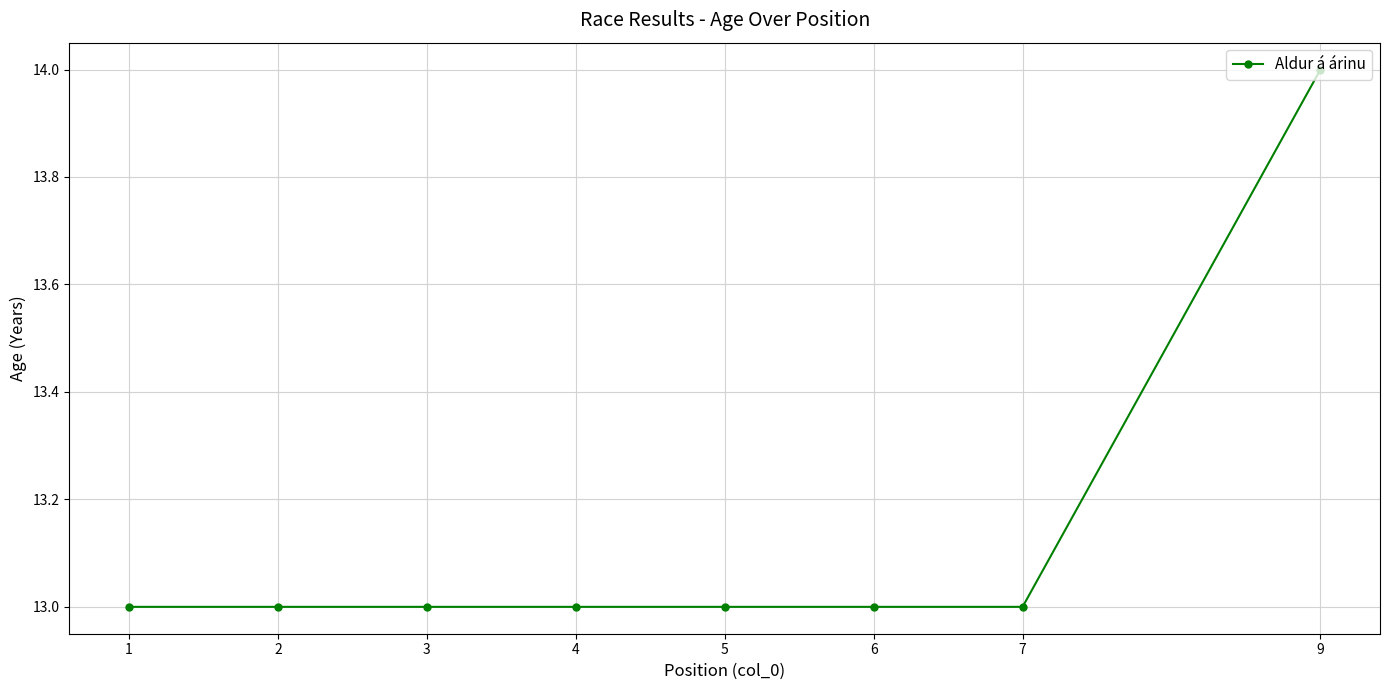

What is the maximum value shown in the chart?

14